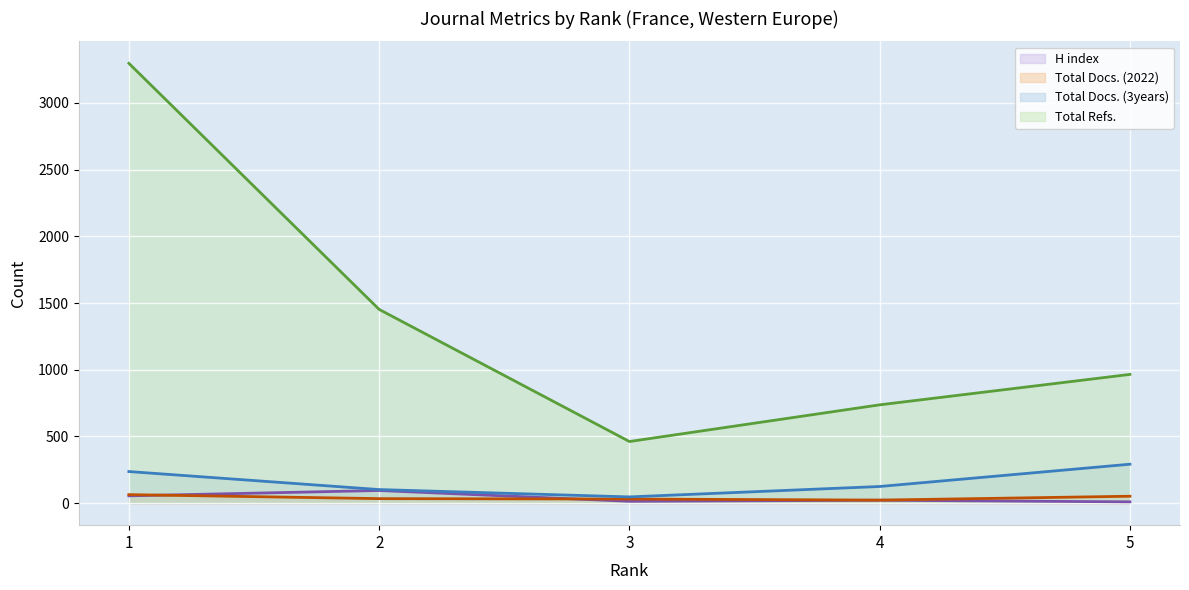

Which series has the largest range (max minus min)?

Total Refs. (line)